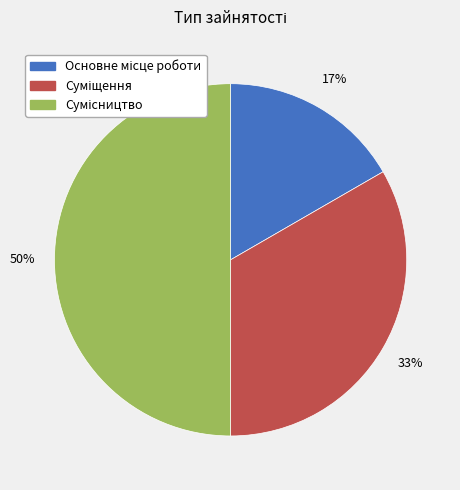

To the nearest percent, what is the average slice percentage?

33%